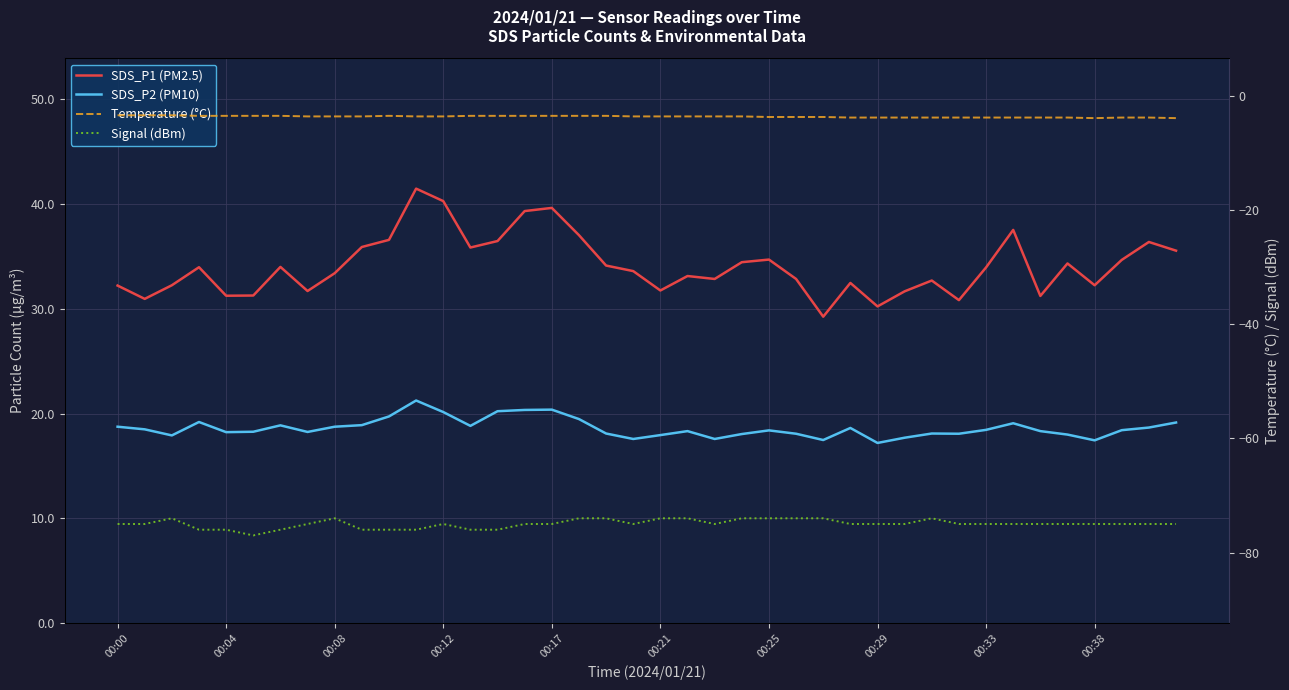

What is the label of the 10th point from the left?

00:38